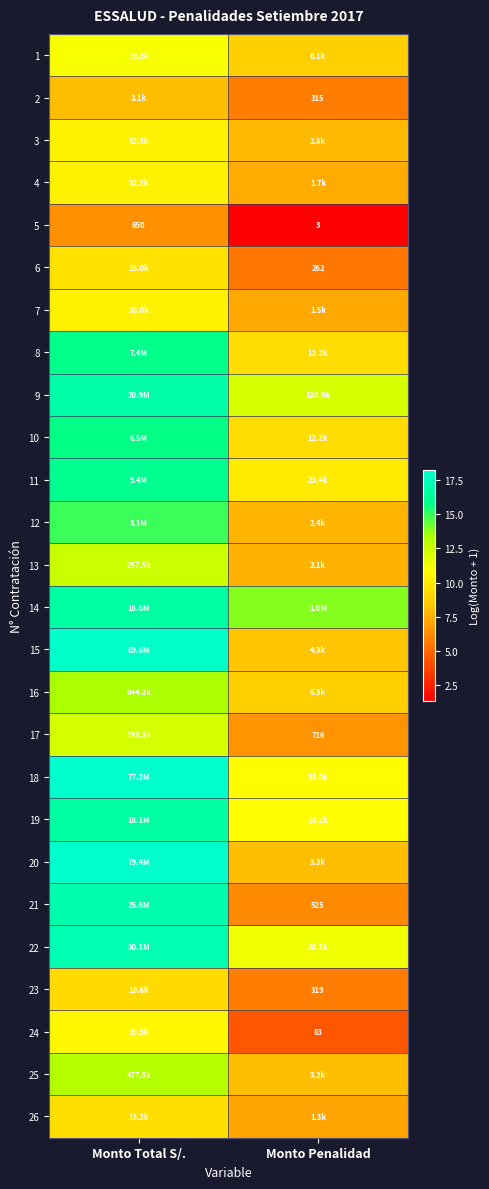

Is the value of 24 at Monto Total S/. greater than the value of 7 at Monto Total S/.?

Yes